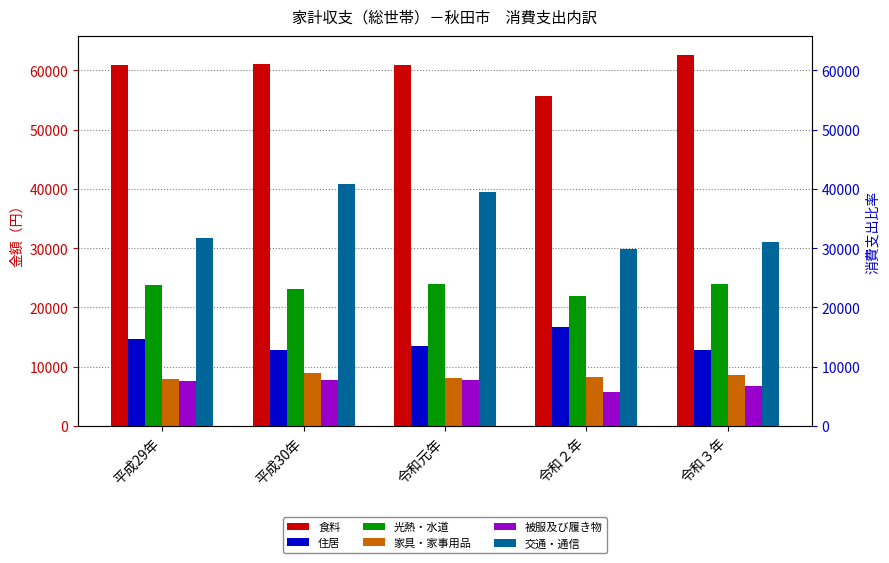

List the labels in order of 交通・通信 value, smallest first.

令和２年, 令和３年, 平成29年, 令和元年, 平成30年